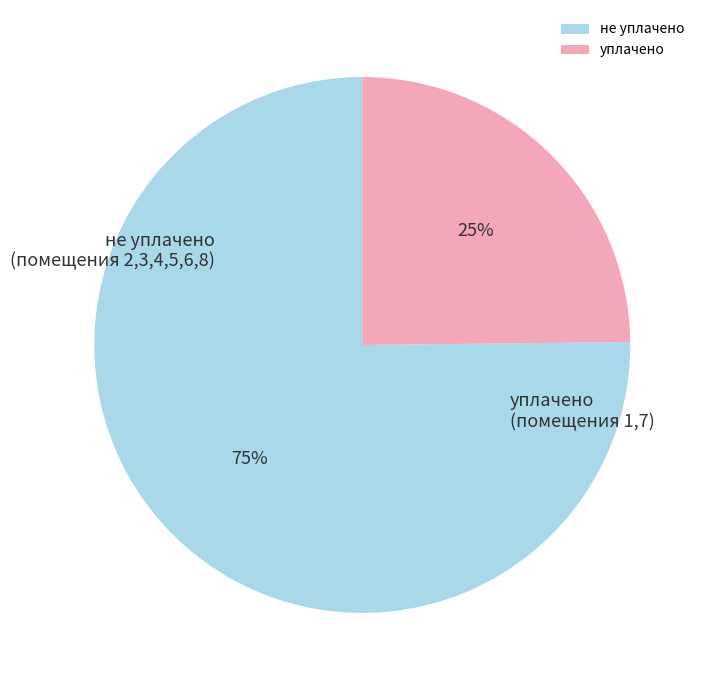

Is it true that уплачено is 25% of the pie?

True